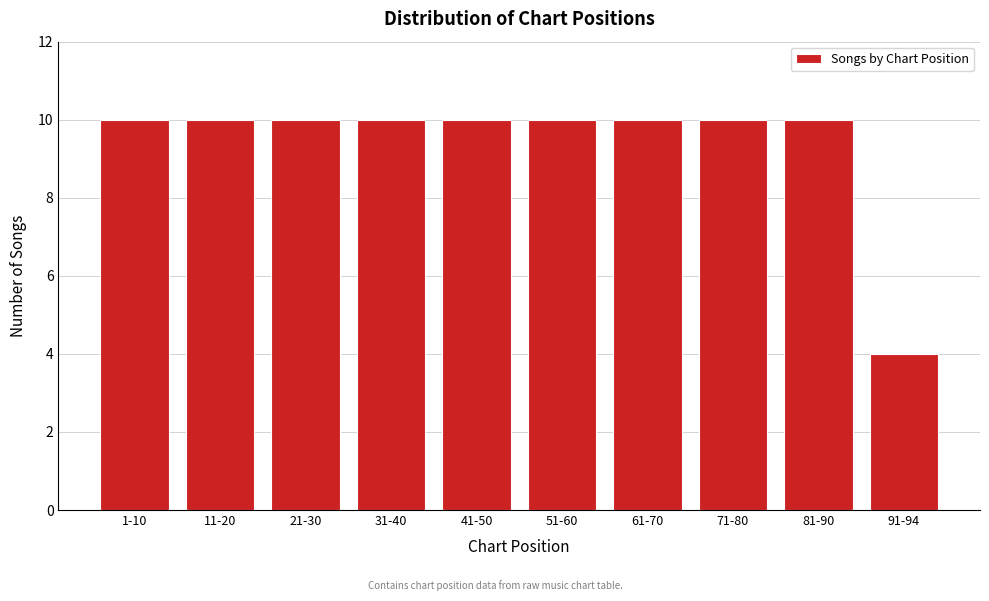

Reading right to left, list all the values displayed in this chart.

4	10	10	10	10	10	10	10	10	10